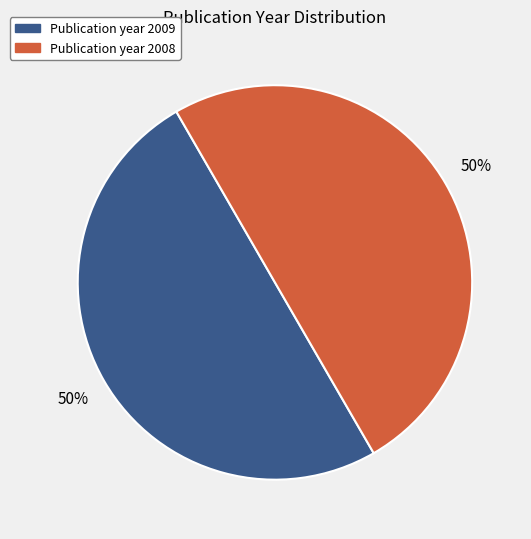

How many slices are in this pie chart?

2